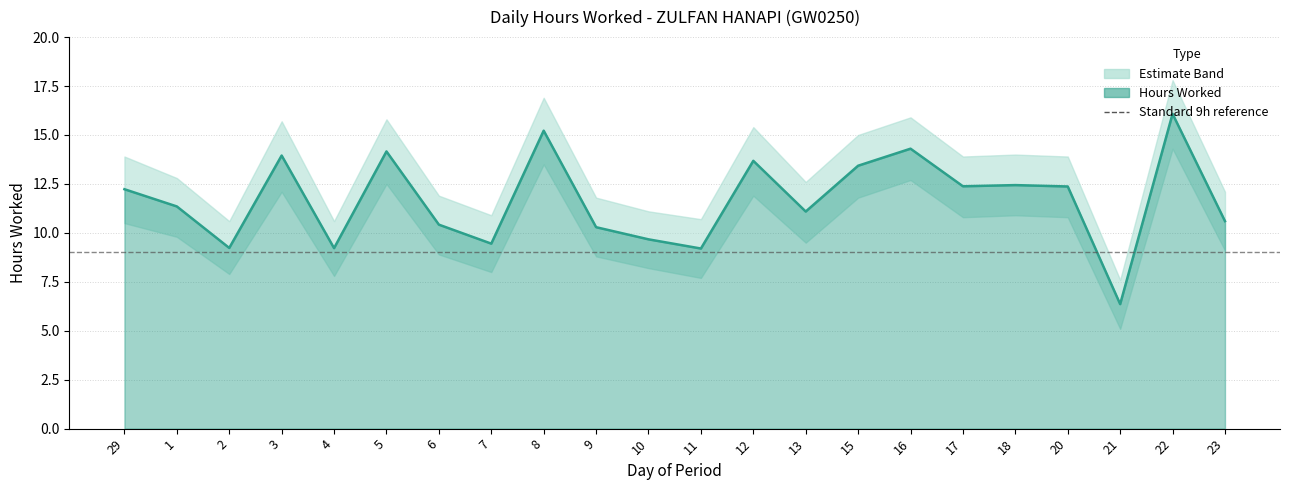

Reading left to right, transcribe all the data shown in this chart.

Hours Worked: 29=12.2	1=11.3	2=9.2	3=13.9	4=9.2	5=14.2	6=10.4	7=9.4	8=15.2	9=10.3	10=9.7	11=9.2	12=13.7	13=11.1	15=13.4	16=14.3	17=12.4	18=12.4	20=12.4	21=6.4	22=16.1	23=10.6
Lower Band: 29=10.5	1=9.8	2=7.9	3=12.1	4=7.8	5=12.5	6=8.9	7=8.0	8=13.5	9=8.8	10=8.2	11=7.7	12=11.9	13=9.5	15=11.8	16=12.7	17=10.8	18=10.9	20=10.8	21=5.1	22=14.3	23=9.1
Upper Band: 29=13.9	1=12.8	2=10.6	3=15.7	4=10.6	5=15.8	6=11.9	7=10.9	8=16.9	9=11.8	10=11.1	11=10.7	12=15.4	13=12.6	15=15.0	16=15.9	17=13.9	18=14.0	20=13.9	21=7.6	22=17.8	23=12.1